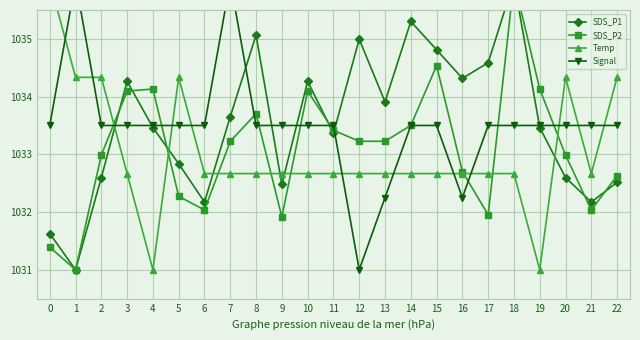

Reading left to right, list all the values displayed in this chart.

SDS_P1: 0=1031.6	1=1031.0	2=1032.6	3=1034.3	4=1033.5	5=1032.8	6=1032.2	7=1033.7	8=1035.1	9=1032.5	10=1034.3	11=1033.4	12=1035.0	13=1033.9	14=1035.3	15=1034.8	16=1034.3	17=1034.6	18=1036.0	19=1033.5	20=1032.6	21=1032.2	22=1032.5
SDS_P2: 0=1031.4	1=1031.0	2=1033.0	3=1034.1	4=1034.1	5=1032.3	6=1032.0	7=1033.2	8=1033.7	9=1031.9	10=1034.1	11=1033.4	12=1033.2	13=1033.2	14=1033.5	15=1034.5	16=1032.7	17=1032.0	18=1036.0	19=1034.1	20=1033.0	21=1032.0	22=1032.6
Temp: 0=1036.0	1=1034.3	2=1034.3	3=1032.7	4=1031.0	5=1034.3	6=1032.7	7=1032.7	8=1032.7	9=1032.7	10=1032.7	11=1032.7	12=1032.7	13=1032.7	14=1032.7	15=1032.7	16=1032.7	17=1032.7	18=1032.7	19=1031.0	20=1034.3	21=1032.7	22=1034.3
Signal: 0=1033.5	1=1036.0	2=1033.5	3=1033.5	4=1033.5	5=1033.5	6=1033.5	7=1036.0	8=1033.5	9=1033.5	10=1033.5	11=1033.5	12=1031.0	13=1032.2	14=1033.5	15=1033.5	16=1032.2	17=1033.5	18=1033.5	19=1033.5	20=1033.5	21=1033.5	22=1033.5